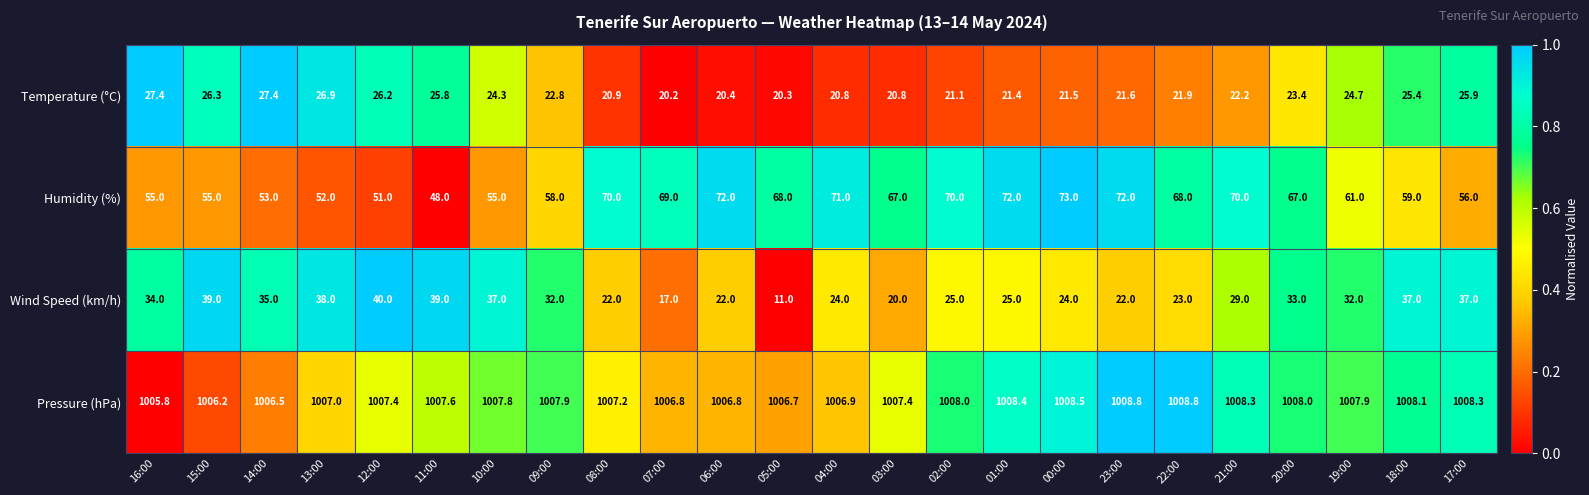

What is the spread (max minus min) of values at 17:00?

982.4